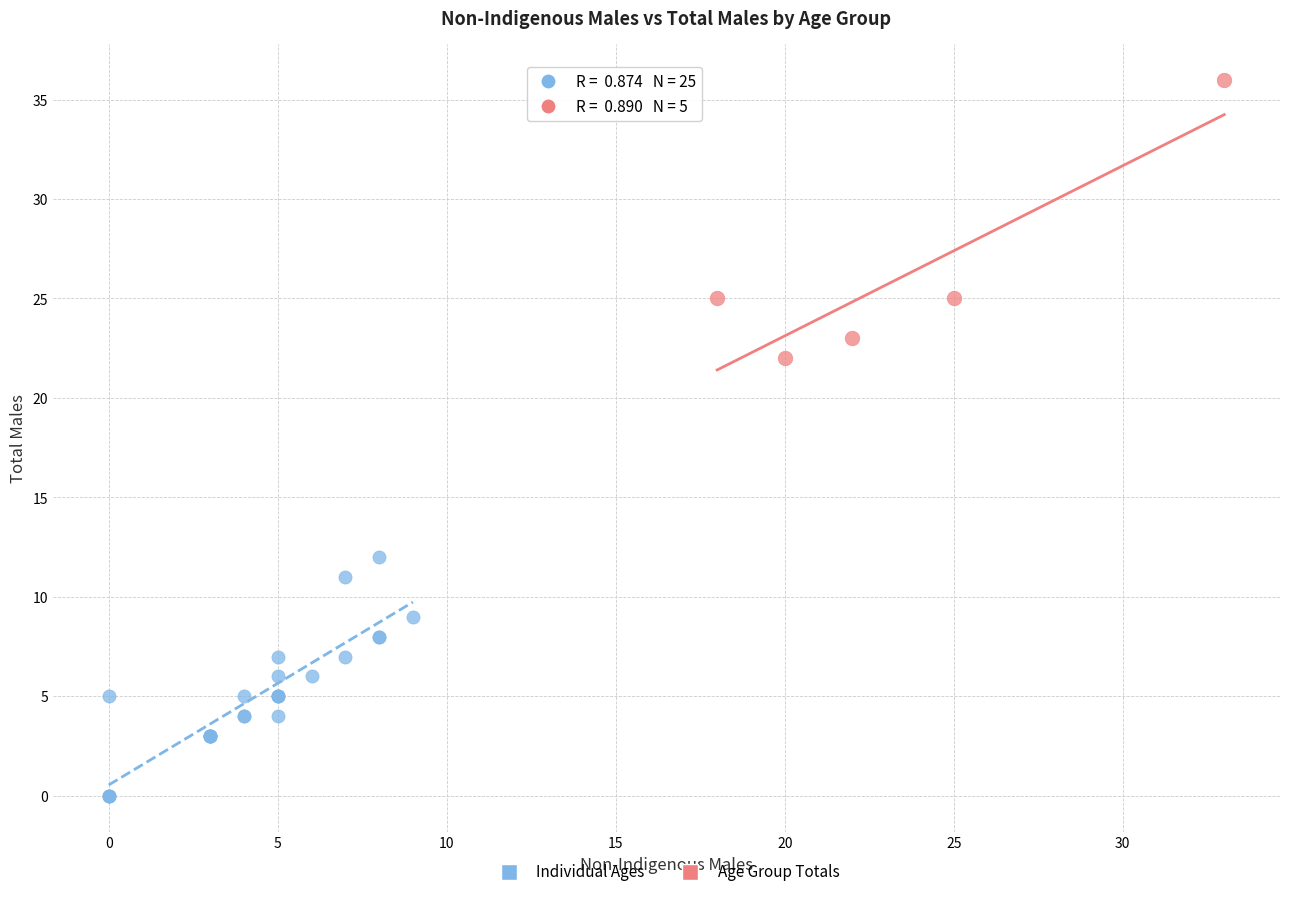

Which series has the largest Y range (max minus min)?

Age Group Totals